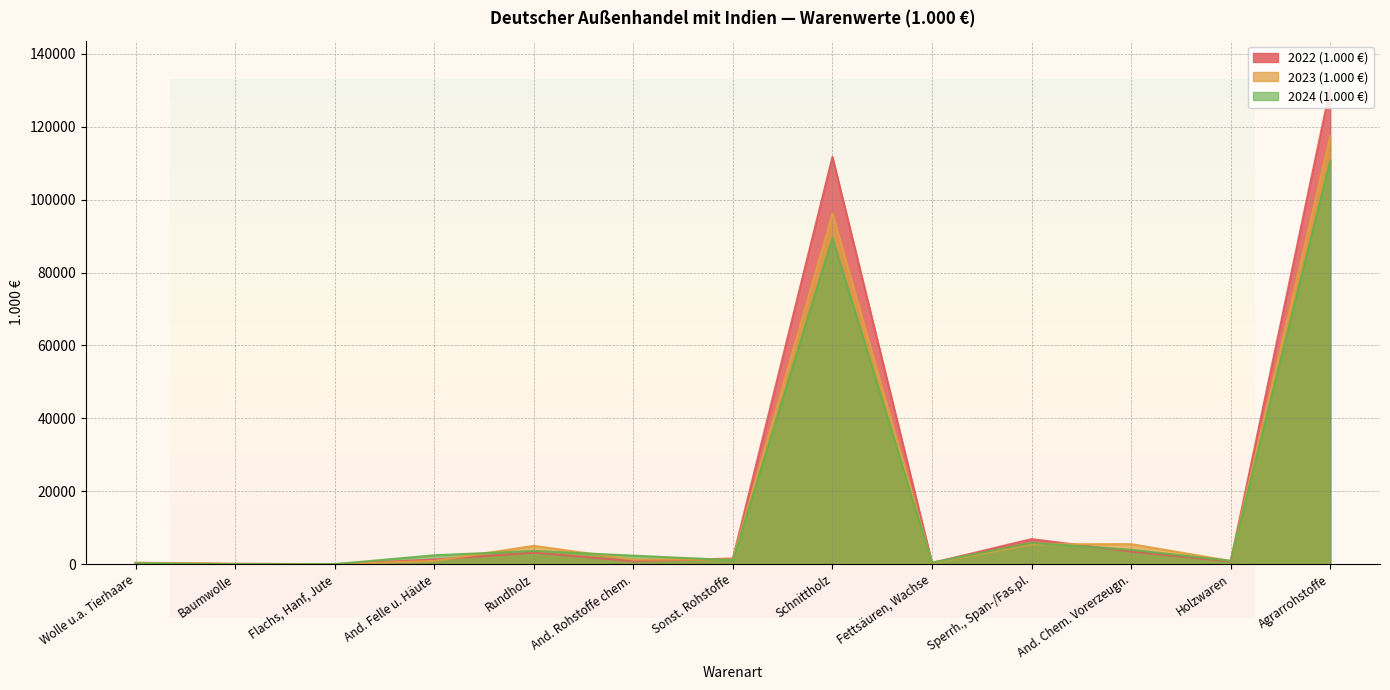

Where do 2022 (1.000 €) and 2023 (1.000 €) first cross each other?

Flachs, Hanf, Jute and And. Felle u. Häute